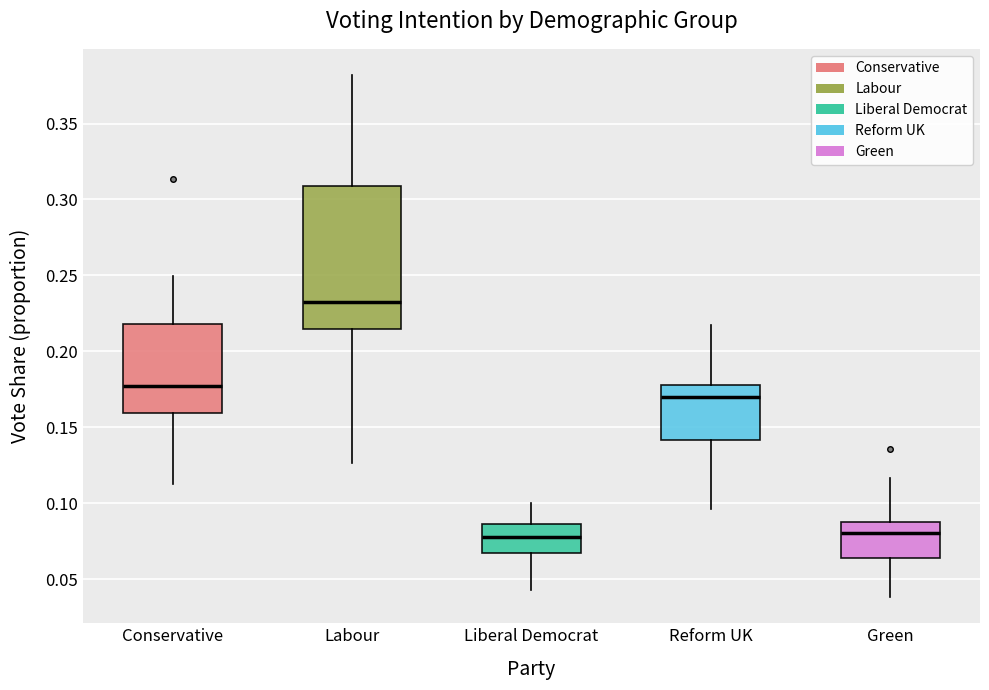

Which box is the tallest, from its lower edge to its upper edge?

Labour